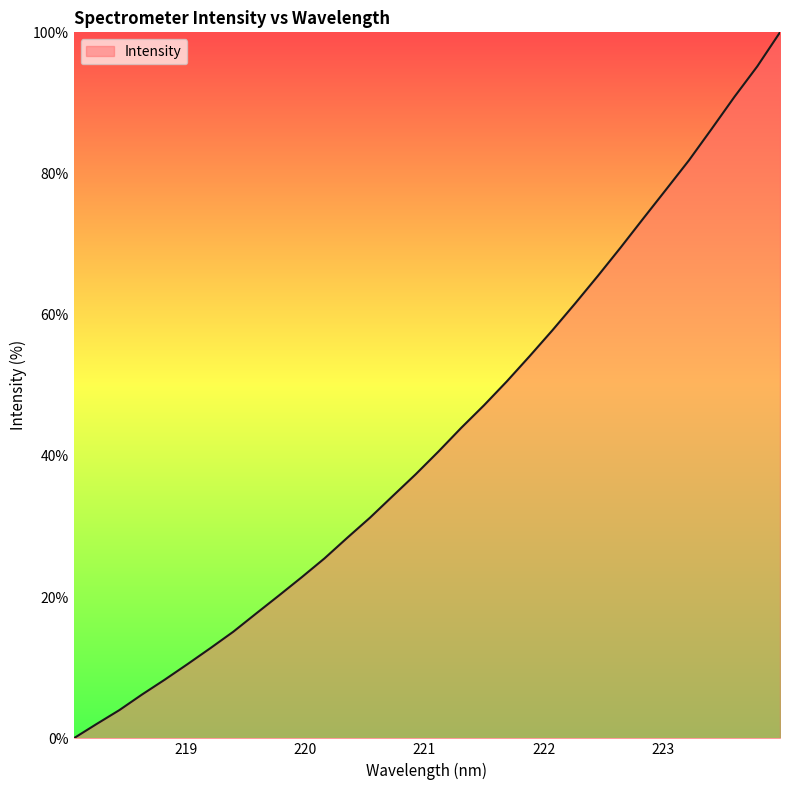

What is the greatest value displayed?

100.0